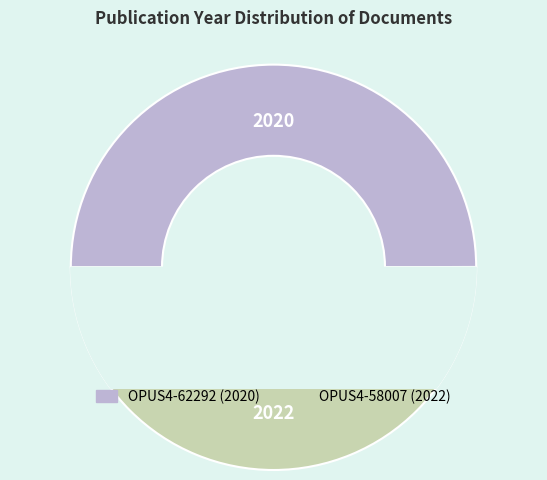

Is the sum of OPUS4-58007 and OPUS4-62292 greater than half?

Yes